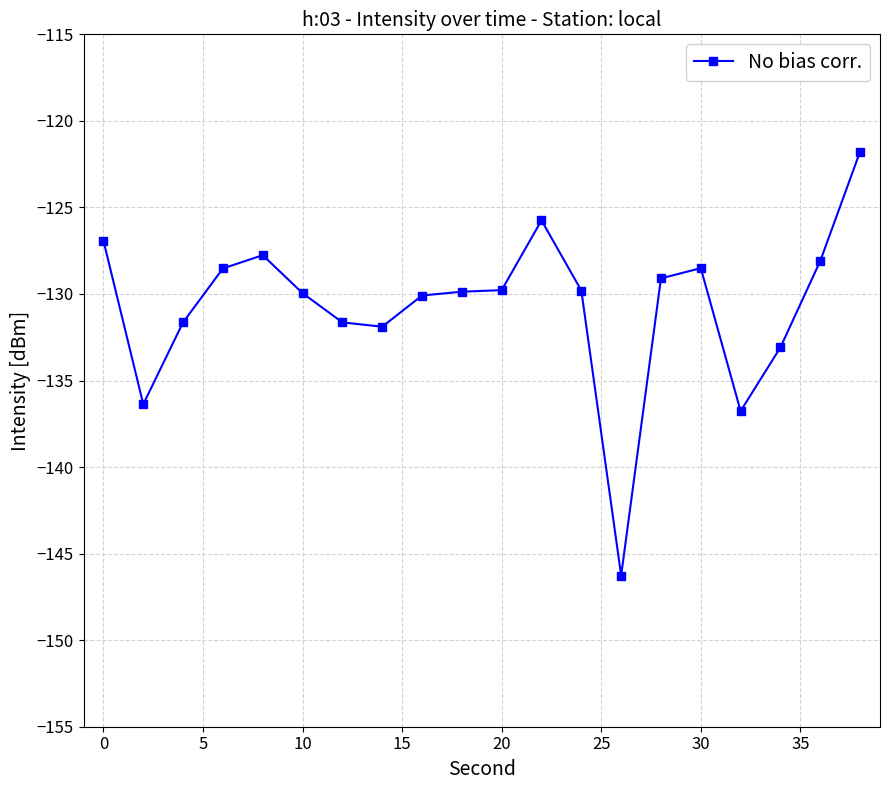

How many distinct data groups are displayed?

1